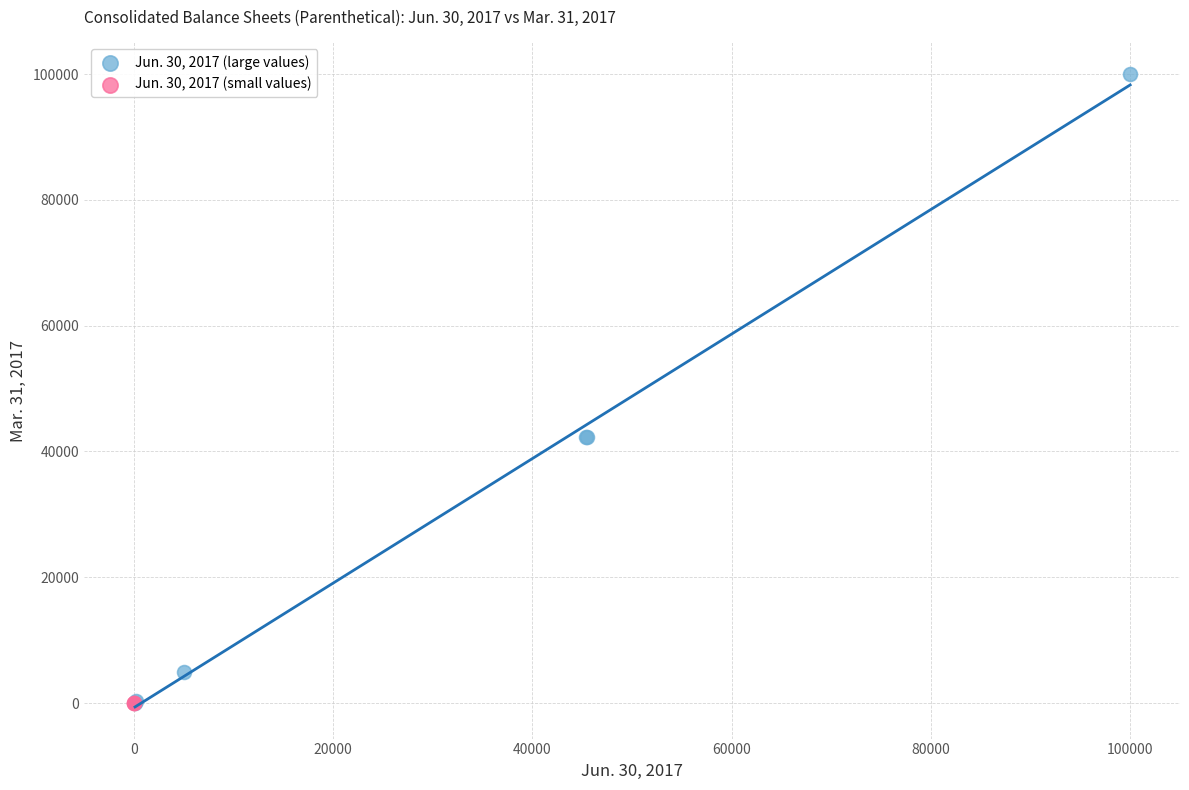

Which series reaches the maximum Y coordinate?

Jun. 30, 2017 (large values)